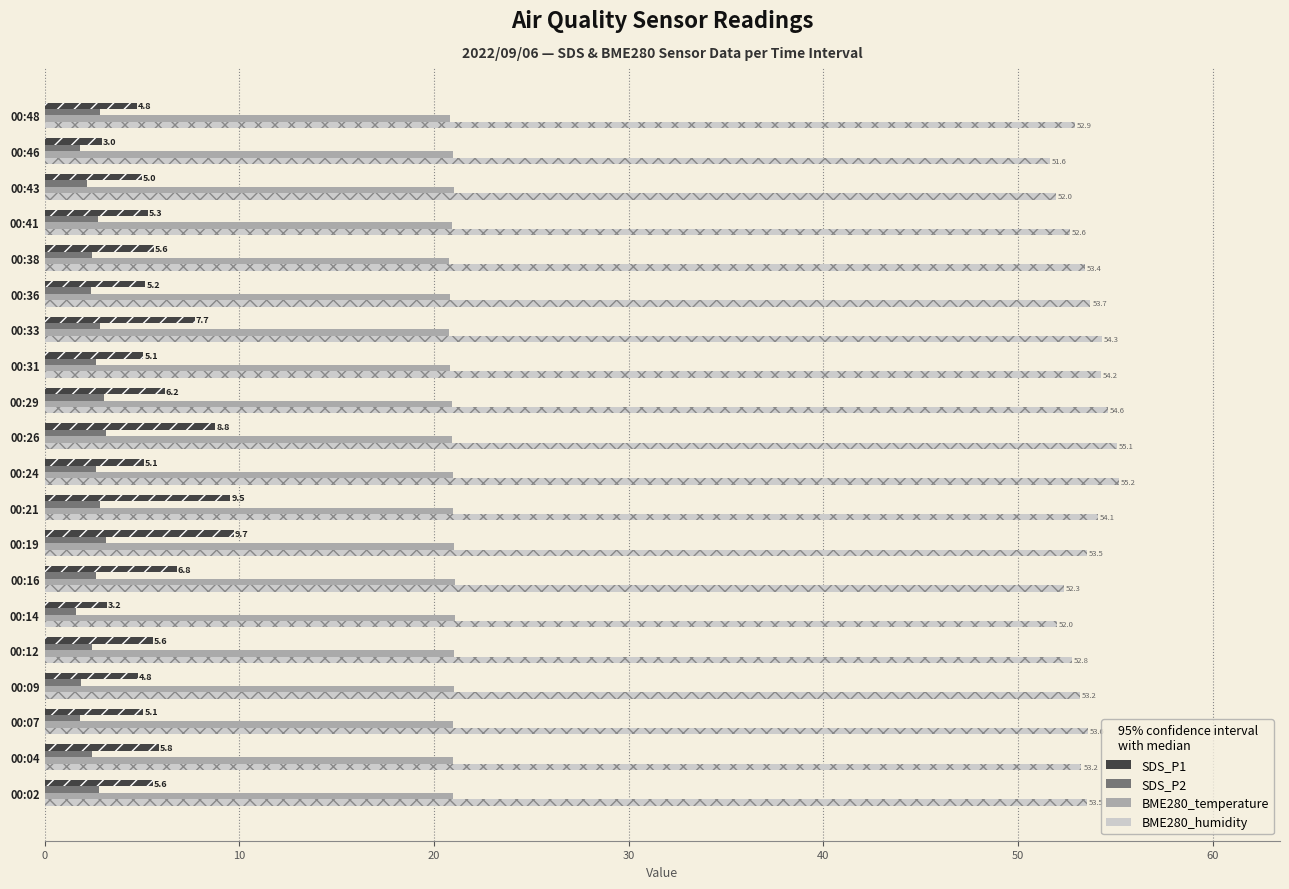

The SDS_P2 series shows 3.2 at 00:46. True or false?

False